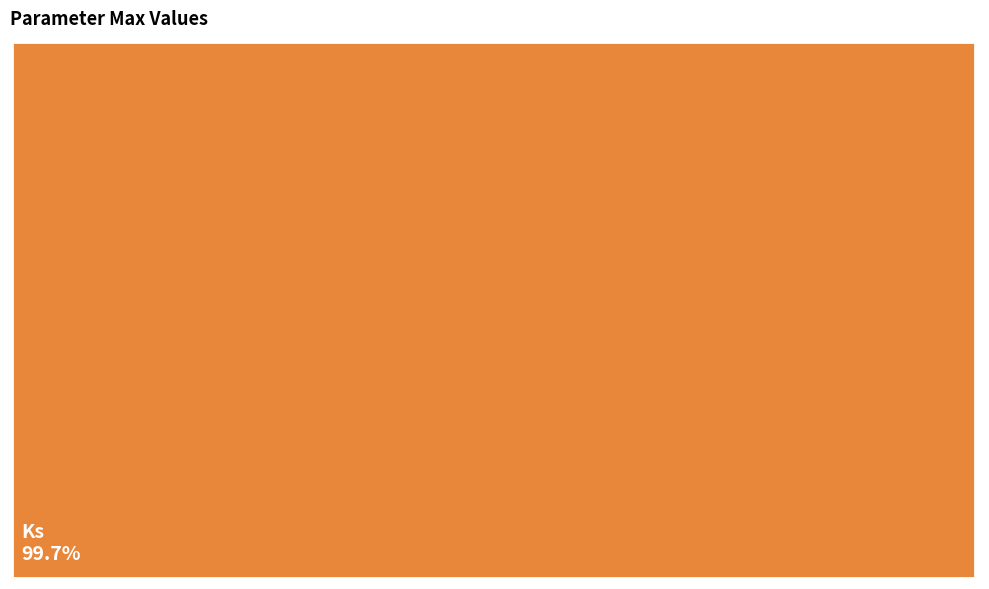

Which has a higher value, th_r or alpha?

alpha